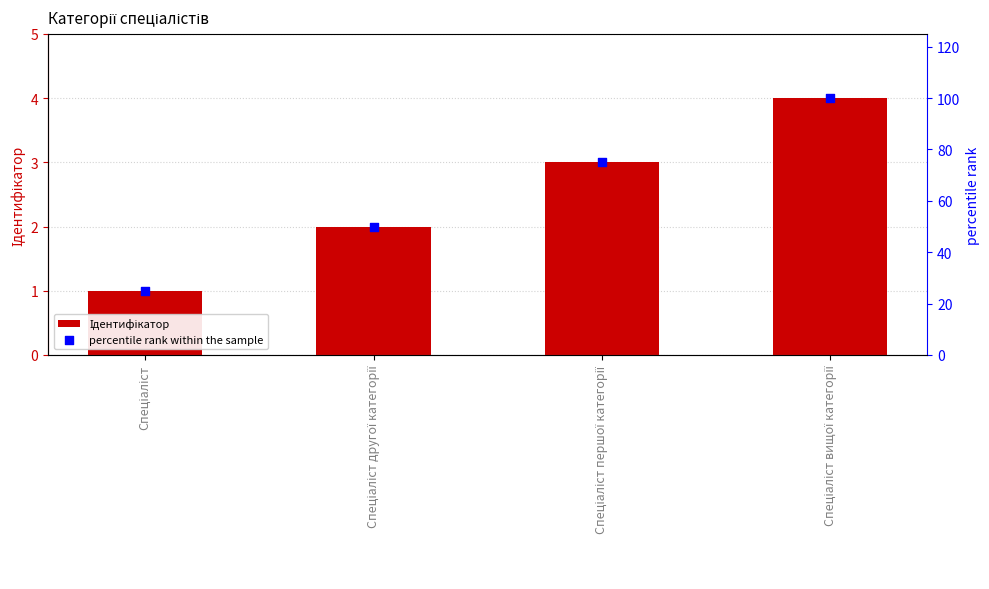

Is the value of Ідентифікатор at Спеціаліст другої категорії greater than the value of percentile rank within the sample at Спеціаліст другої категорії?

No